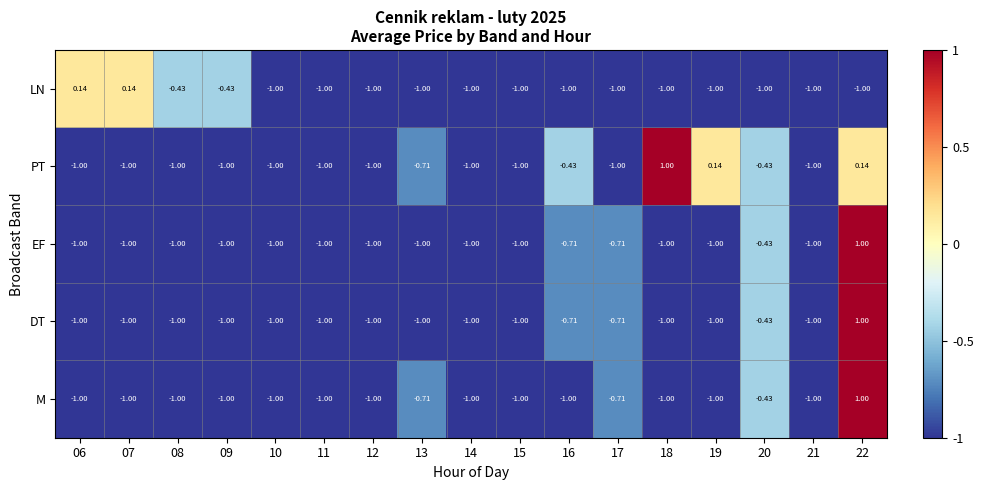

What is the total value across all series at 16?

-3.9